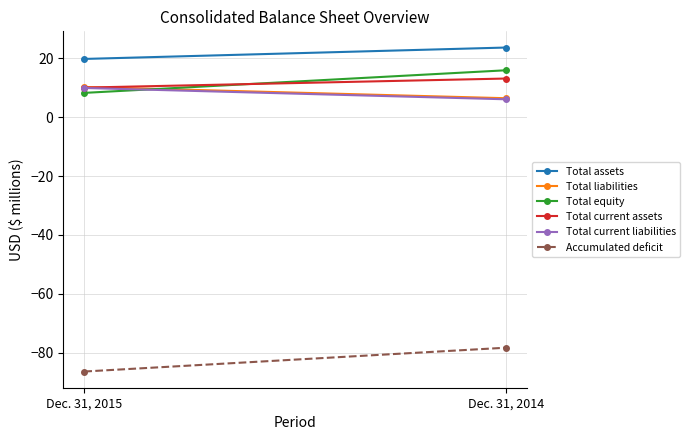

Which category has the highest value across all series?

Dec. 31, 2014